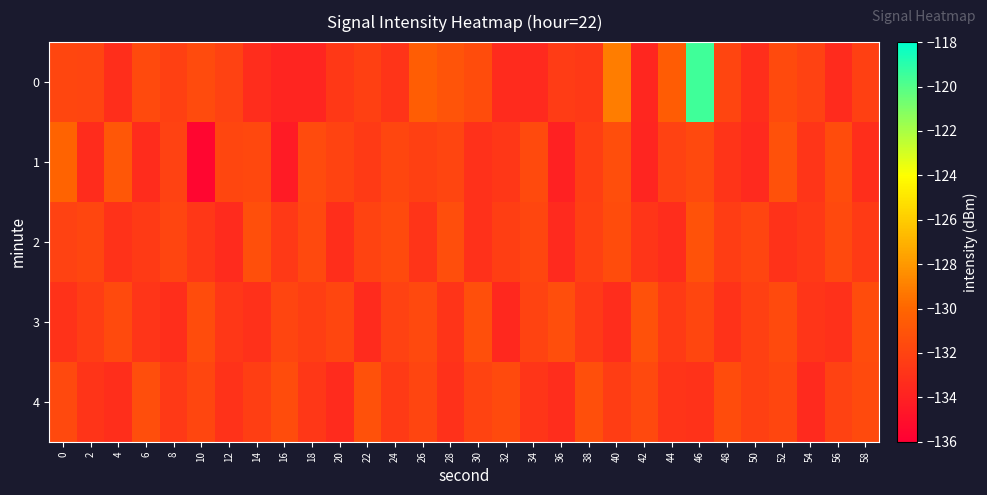

Reading left to right, extract all data points from this chart.

0: 0=-131.8	2=-131.9	4=-133.3	6=-131.6	8=-132.2	10=-131.5	12=-132.1	14=-133.3	16=-133.8	18=-133.8	20=-132.6	22=-132.1	24=-132.9	26=-130.5	28=-131.0	30=-131.5	32=-133.5	34=-133.5	36=-132.5	38=-132.6	40=-129.1	42=-133.7	44=-130.5	46=-119.5	48=-131.9	50=-133.2	52=-131.6	54=-132.1	56=-133.4	58=-132.2
1: 0=-130.1	2=-133.4	4=-130.8	6=-133.4	8=-132.1	10=-135.6	12=-131.8	14=-131.8	16=-134.3	18=-131.5	20=-132.0	22=-132.5	24=-131.8	26=-132.2	28=-131.9	30=-133.1	32=-132.7	34=-131.6	36=-134.0	38=-132.3	40=-131.4	42=-133.8	44=-132.1	46=-131.7	48=-132.9	50=-133.5	52=-131.2	54=-132.8	56=-131.5	58=-133.2
2: 0=-132.1	2=-131.8	4=-133.0	6=-132.5	8=-131.9	10=-132.7	12=-133.4	14=-131.3	16=-132.6	18=-131.7	20=-133.2	22=-132.0	24=-131.6	26=-132.9	28=-131.4	30=-133.1	32=-132.3	34=-131.8	36=-133.5	38=-132.2	40=-131.5	42=-132.8	44=-133.3	46=-131.1	48=-132.4	50=-131.9	52=-133.0	54=-132.6	56=-131.7	58=-132.5
3: 0=-133.0	2=-132.4	4=-131.6	6=-132.8	8=-133.2	10=-131.5	12=-132.7	14=-133.1	16=-131.9	18=-132.3	20=-131.8	22=-133.4	24=-132.1	26=-131.7	28=-132.9	30=-131.3	32=-133.6	34=-132.0	36=-131.4	38=-132.6	40=-133.3	42=-131.2	44=-132.5	46=-131.8	48=-133.0	50=-132.2	52=-131.6	54=-132.8	56=-133.1	58=-131.5
4: 0=-131.7	2=-132.9	4=-133.2	6=-131.4	8=-132.6	10=-131.8	12=-133.0	14=-132.3	16=-131.5	18=-132.7	20=-133.4	22=-131.2	24=-132.5	26=-131.9	28=-133.1	30=-132.0	32=-131.6	34=-132.8	36=-133.3	38=-131.3	40=-132.4	42=-131.7	44=-132.9	46=-133.0	48=-131.5	50=-132.2	52=-131.8	54=-133.5	56=-132.1	58=-131.6